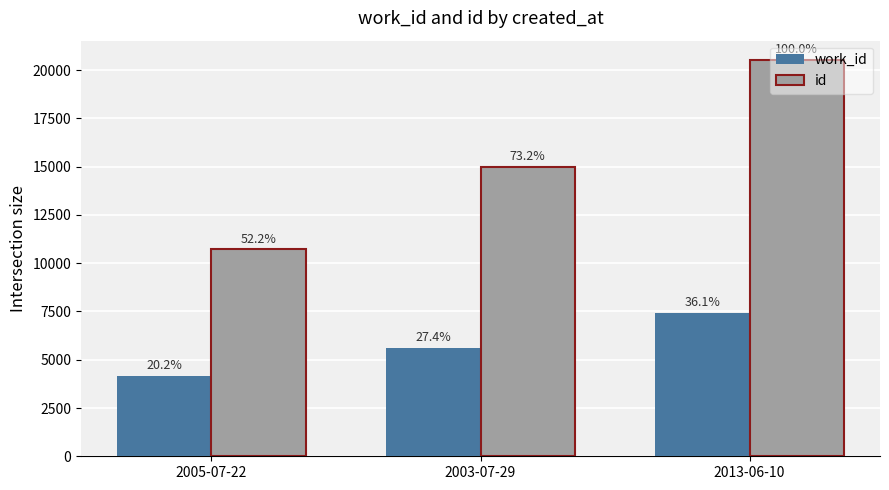

How many bars are there in each group?

2